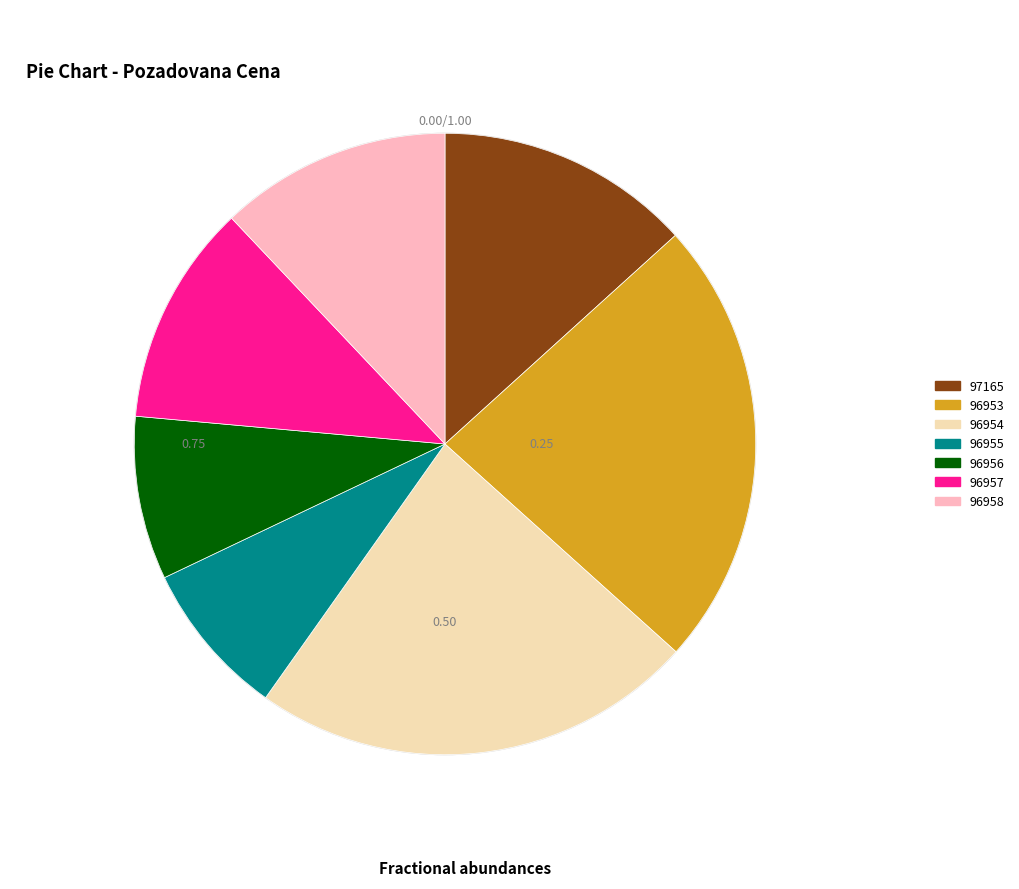

Which has a higher value, 96958 or 96953?

96953